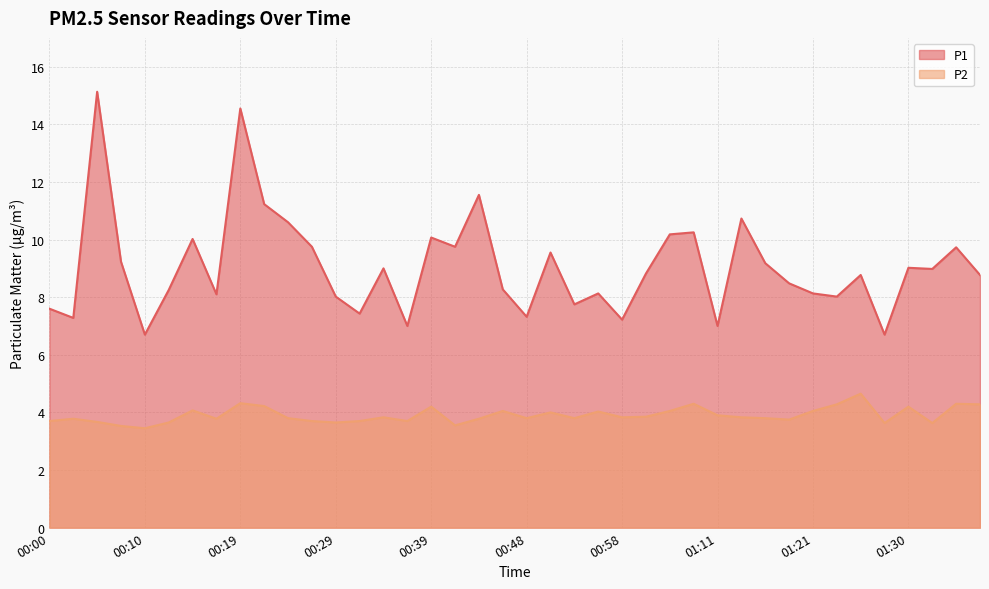

What is the label of the 38th point from the left?

01:33